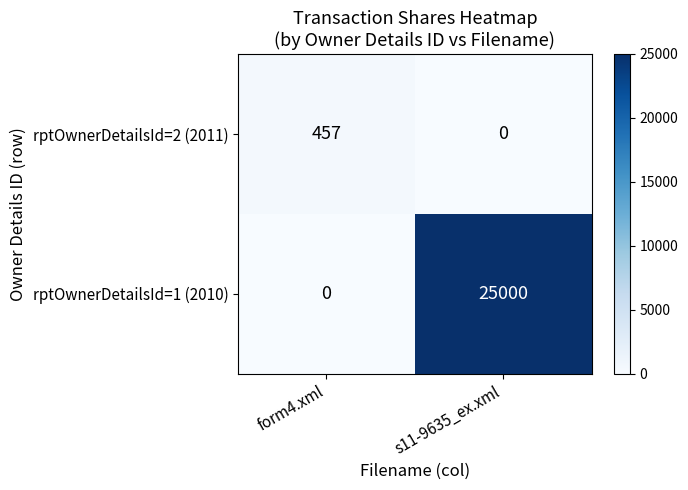

How many categories are shown in the chart?

2